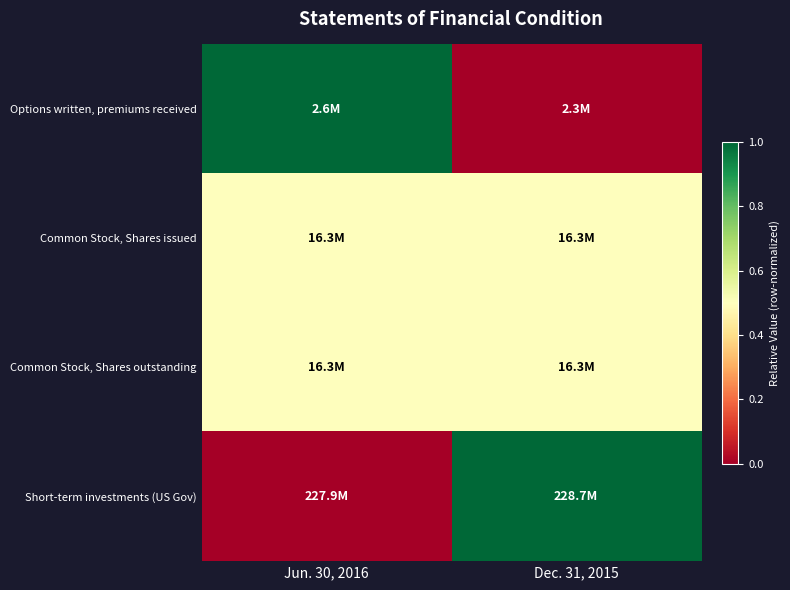

What is the spread (max minus min) of values at Dec. 31, 2015?

1.0